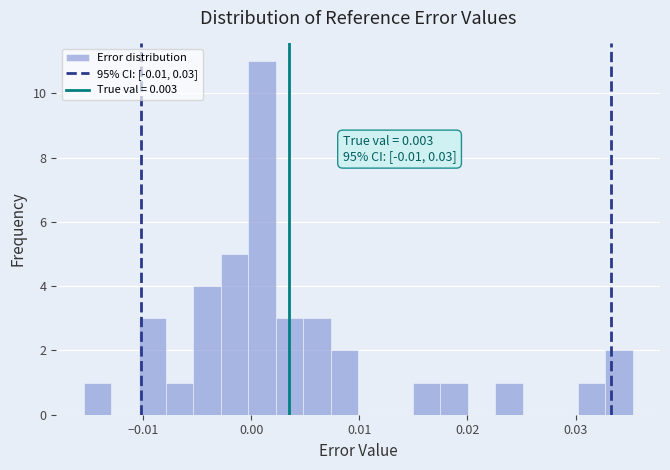

Around what value on the x-axis is the tallest bar? Give the approximate position of its centre, as read against the axis.

0.001